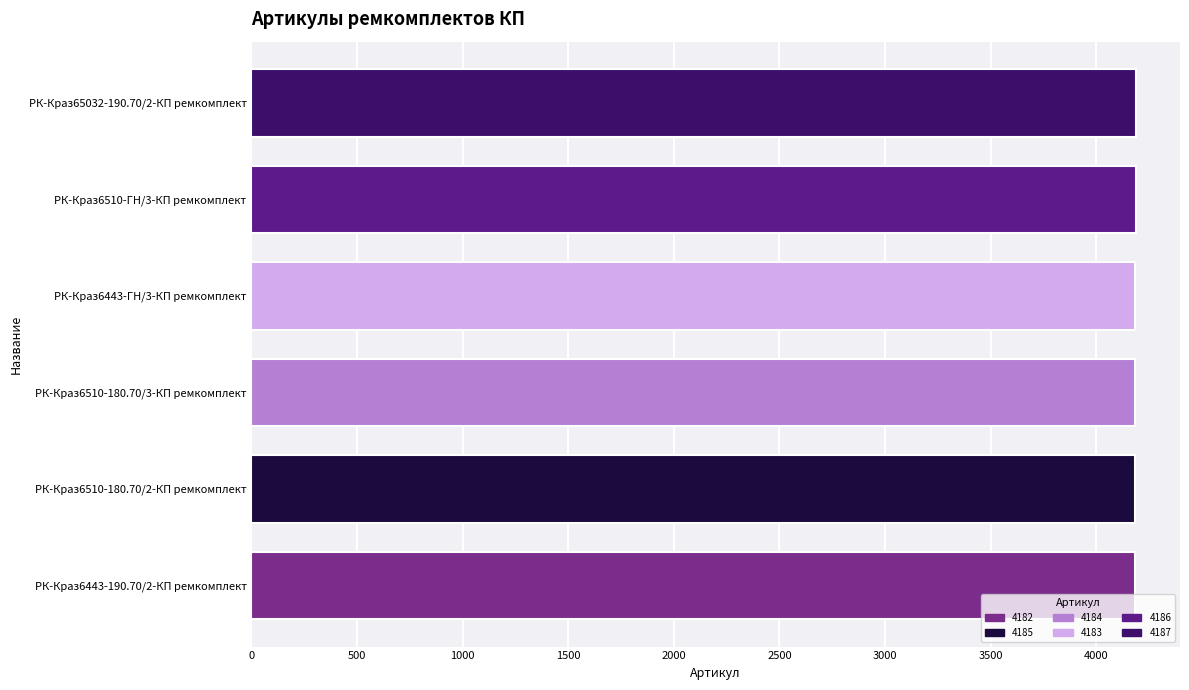

What is the greatest value displayed?

4187